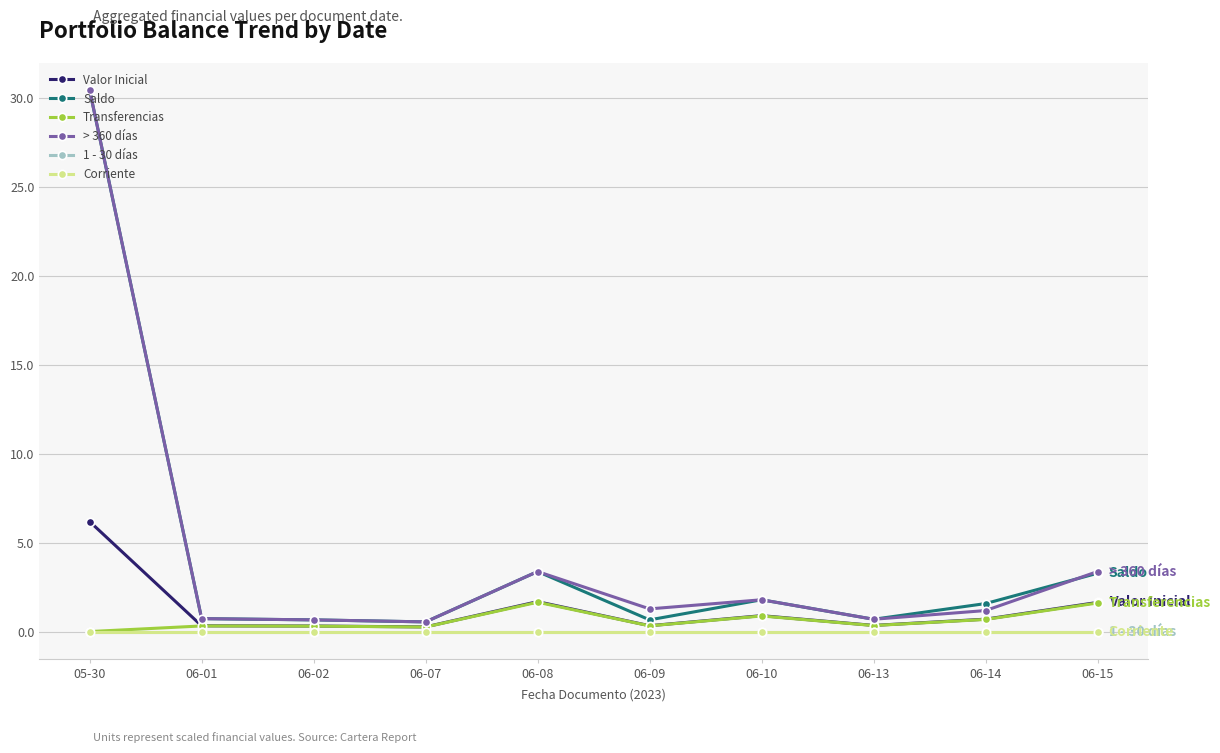

Which series has the widest spread of values?

Saldo